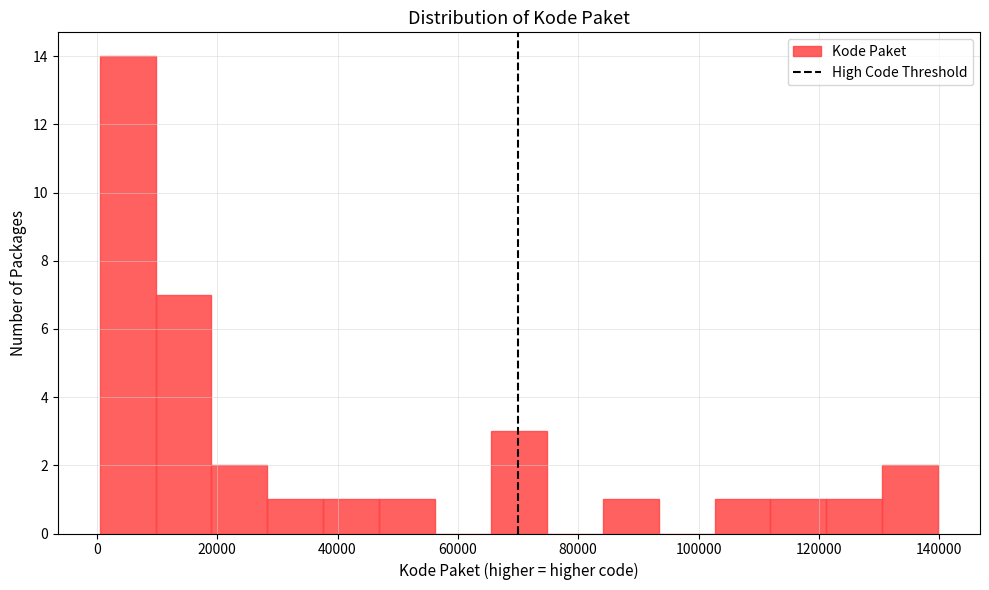

How tall is the bar that spans 20000 to 28000 on the x-axis? Neither the bar edges nor the heights are printed on the chart, so give them approximately, as read against the axes.

2